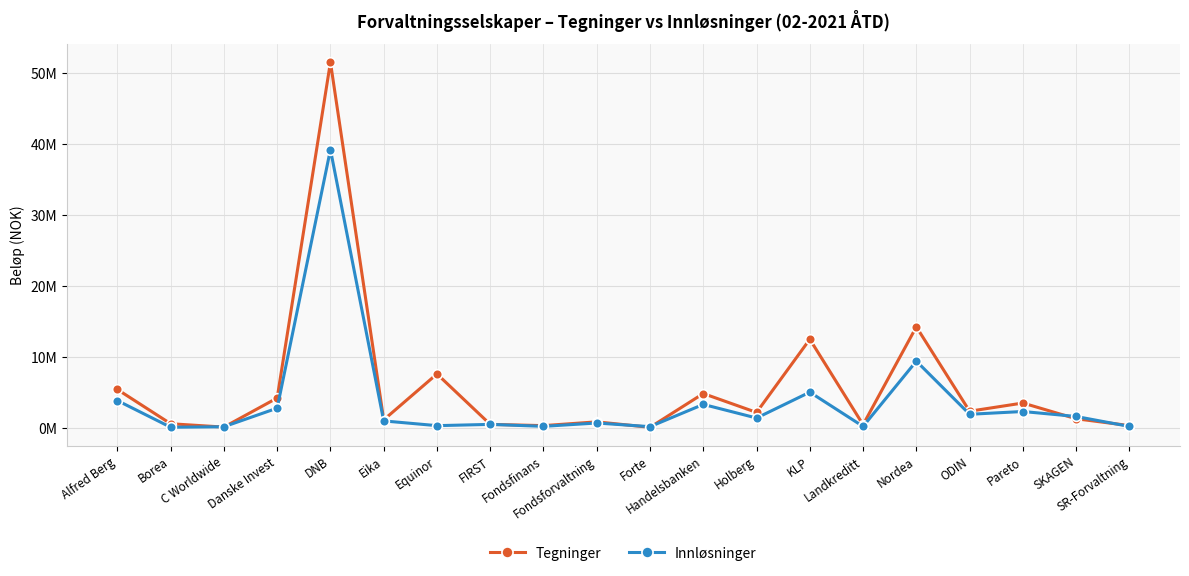

What is the label of the 15th point from the left?

Landkreditt